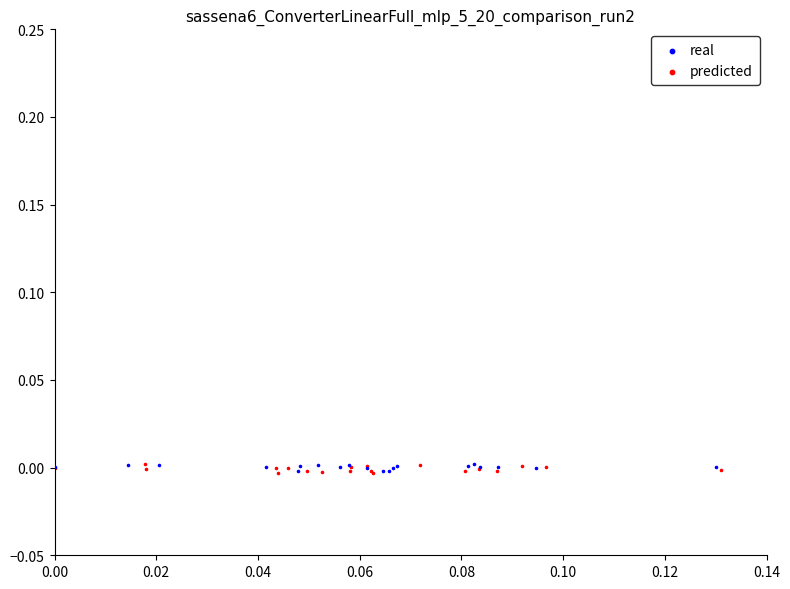

What are all the series names shown in the legend?

real, predicted